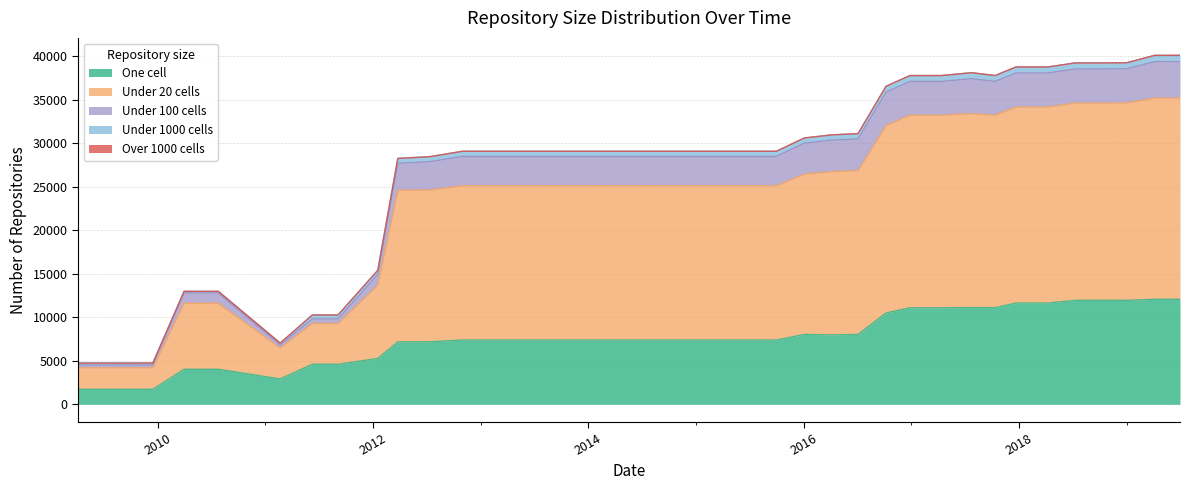

What is the minimum value for One cell?

1726